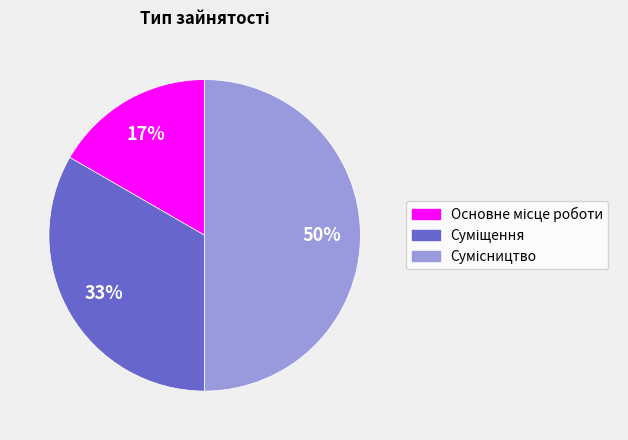

To the nearest percent, what is the average slice percentage?

33%